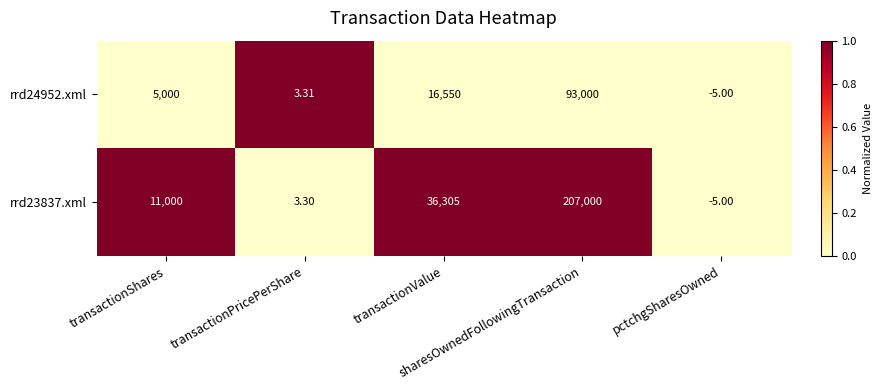

At transactionValue, list the series in order from largest to smallest.

rrd23837.xml, rrd24952.xml